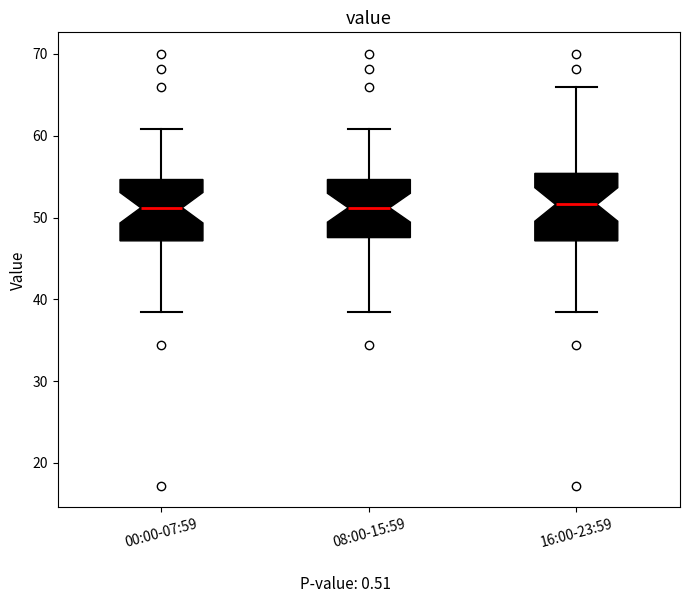

Where is the lower edge of the box for 08:00-15:59 on the y-axis? The values are not printed on the chart, so give them approximately, as read against the axis.

48